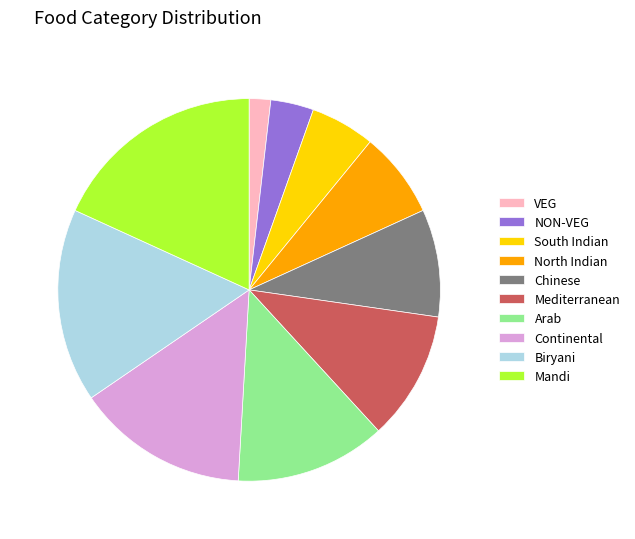

How many segments does this pie chart have?

10